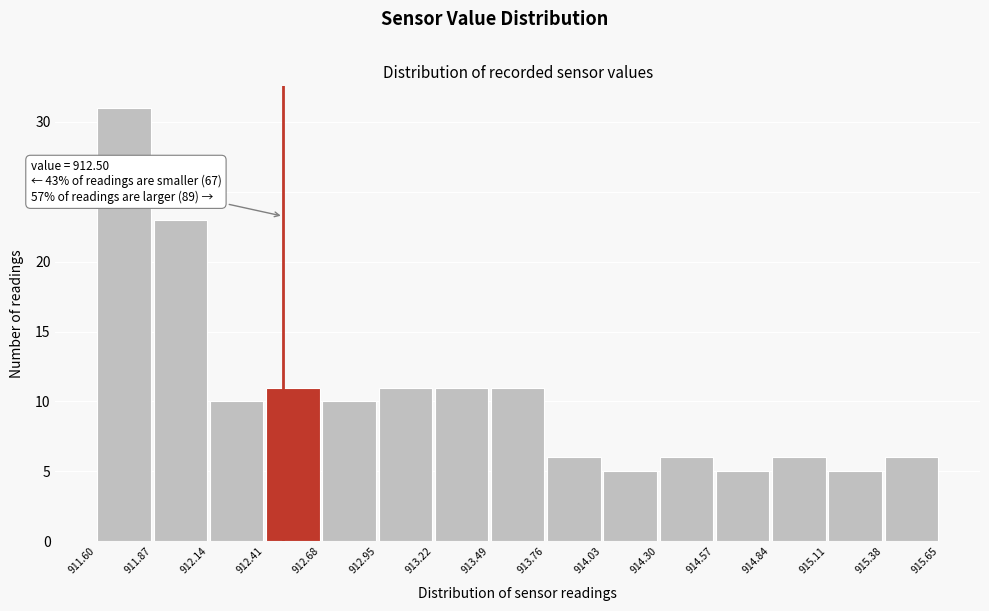

Which range on the x-axis has the tallest bar?

911.60 to 911.87